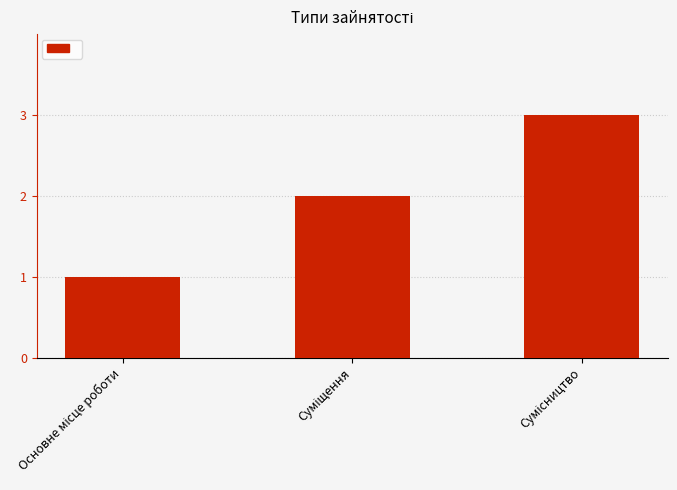

What is the greatest value displayed?

3